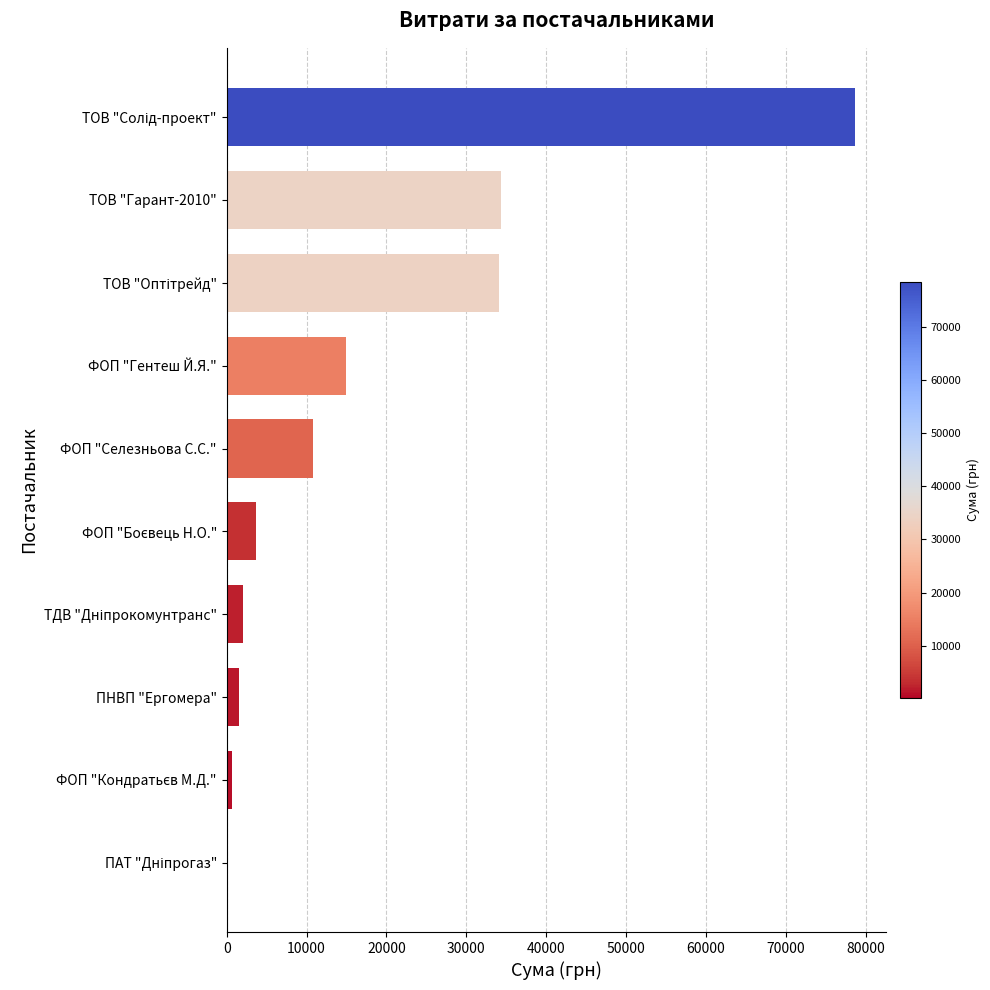

How many data points does each series have?

10